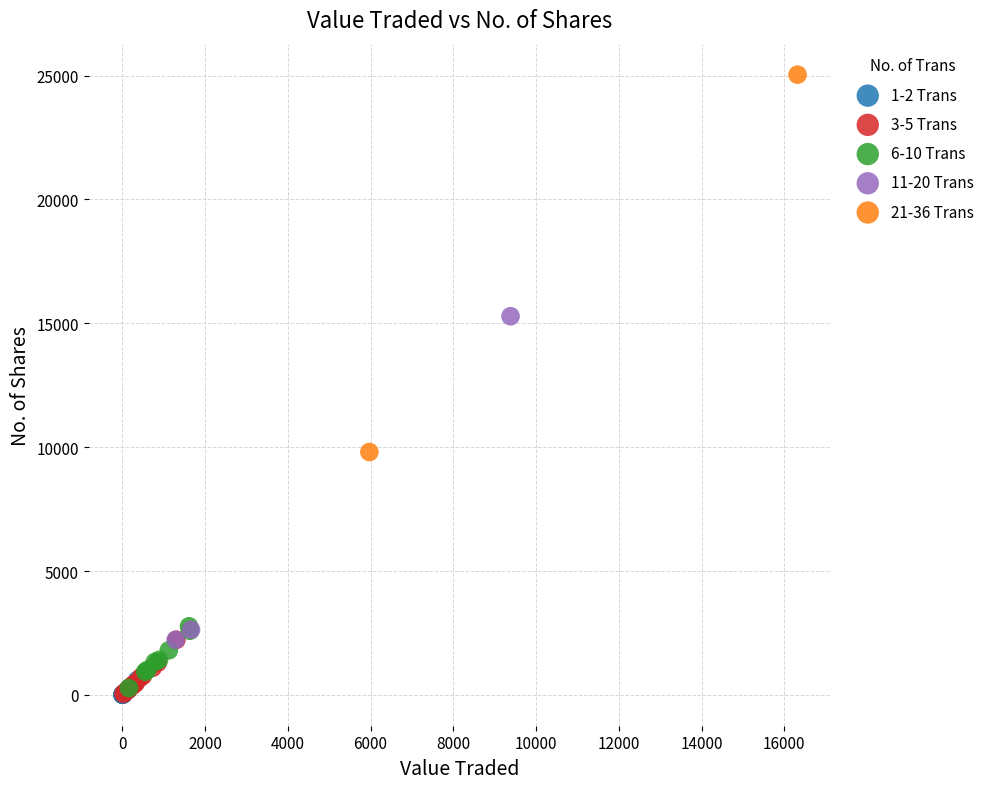

What are all the series names shown in the legend?

1-2 Trans, 3-5 Trans, 6-10 Trans, 11-20 Trans, 21-36 Trans